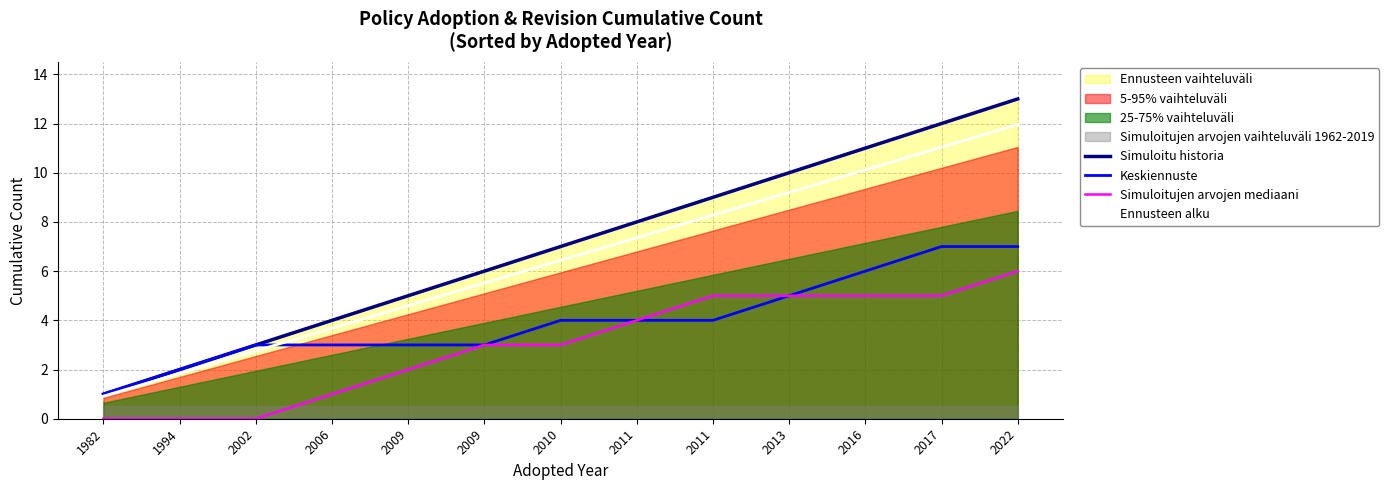

Where does the Simuloitujen arvojen mediaani series first go above 3?

2011